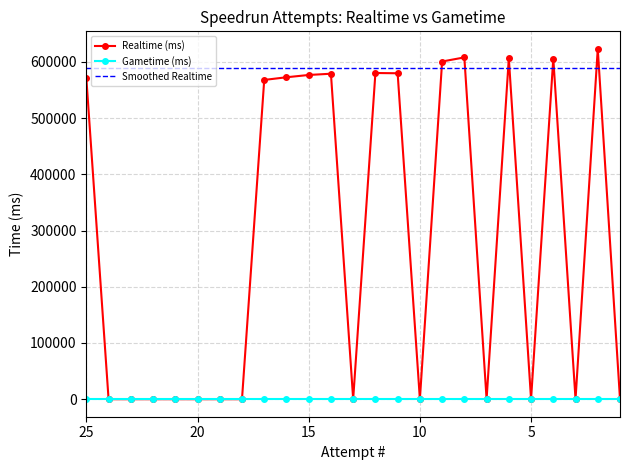

How many distinct data groups are displayed?

3